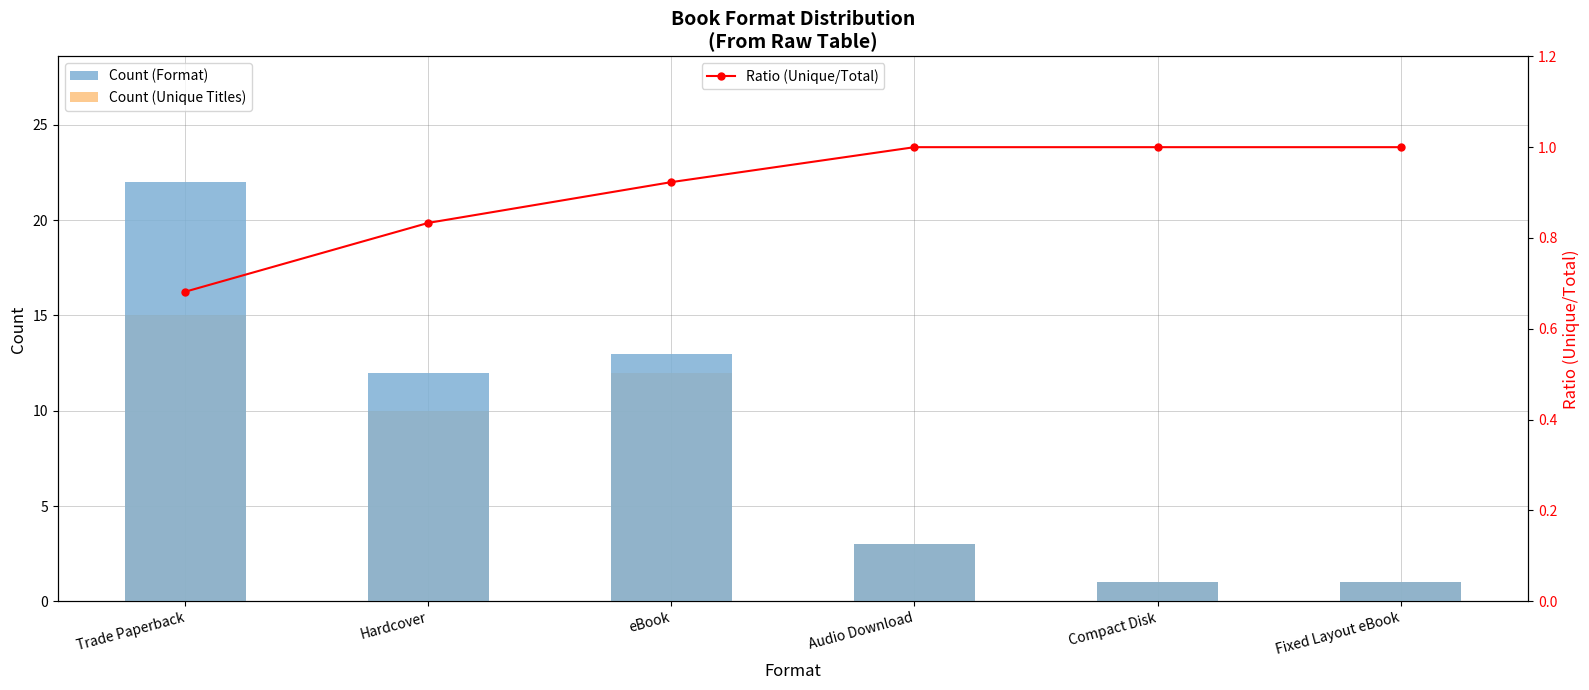

What is the label of the 4th bar from the right?

eBook